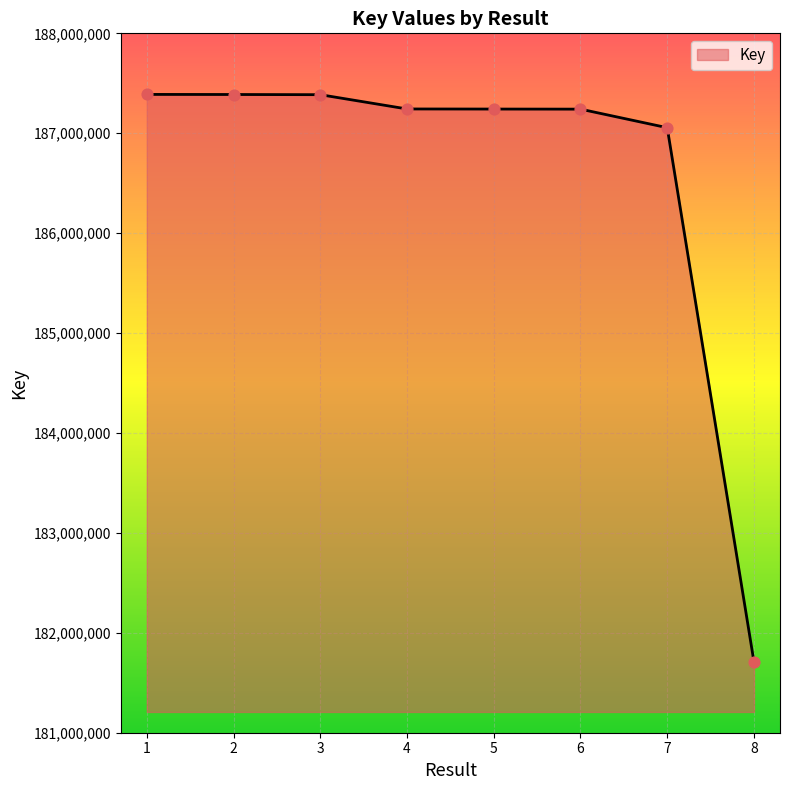

What is the change in value from 2 to 6?

-146491